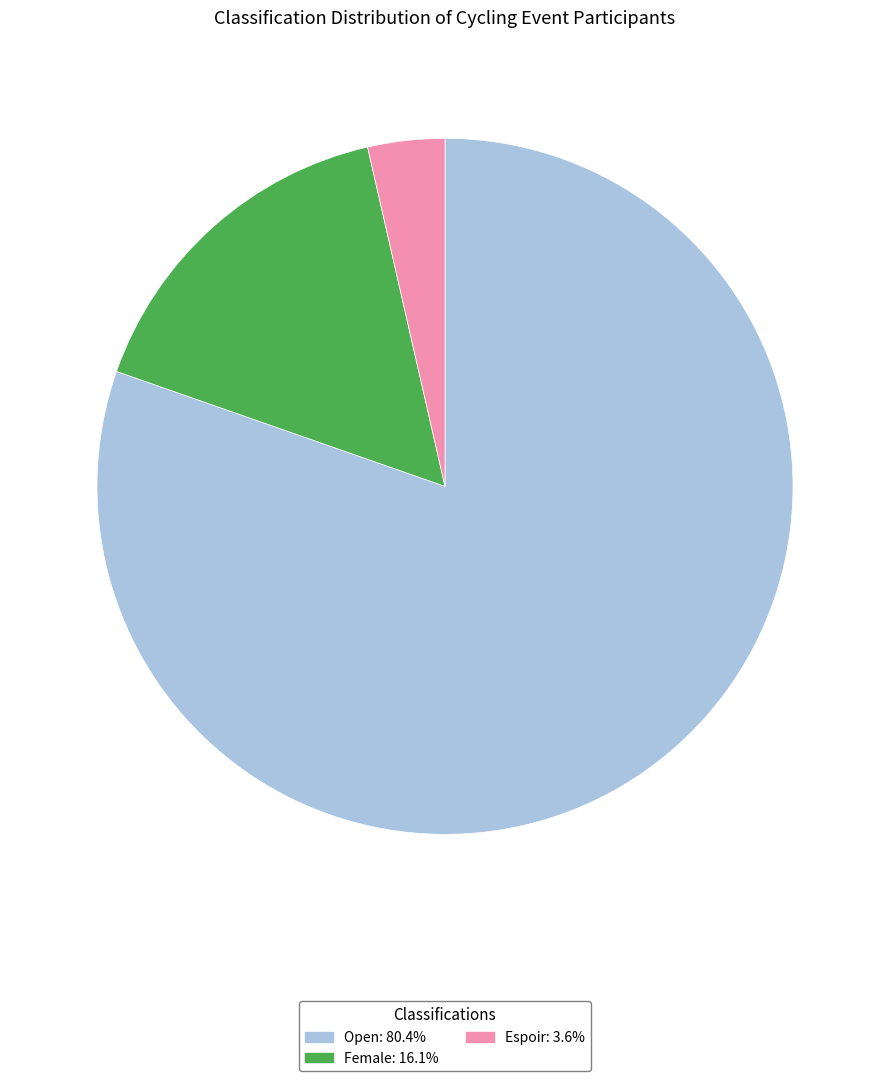

Is the sum of Open and Female greater than half?

Yes